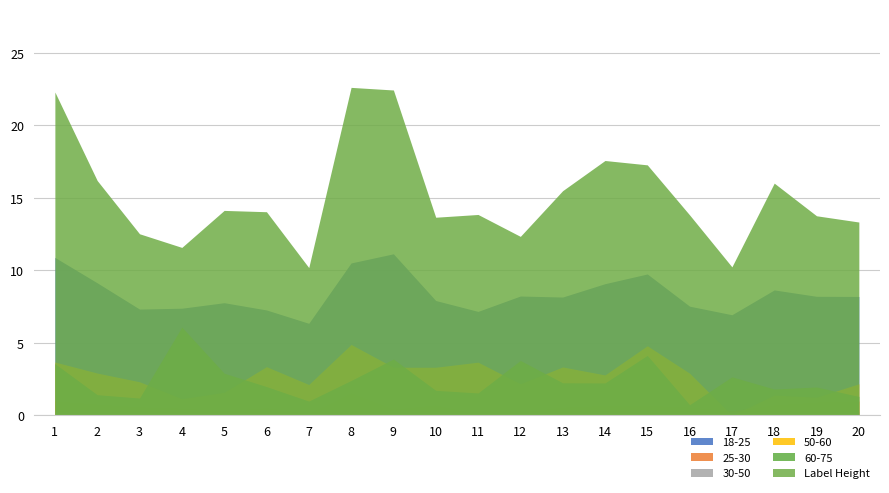

At which category does 30-50 reach its first local valley?

4